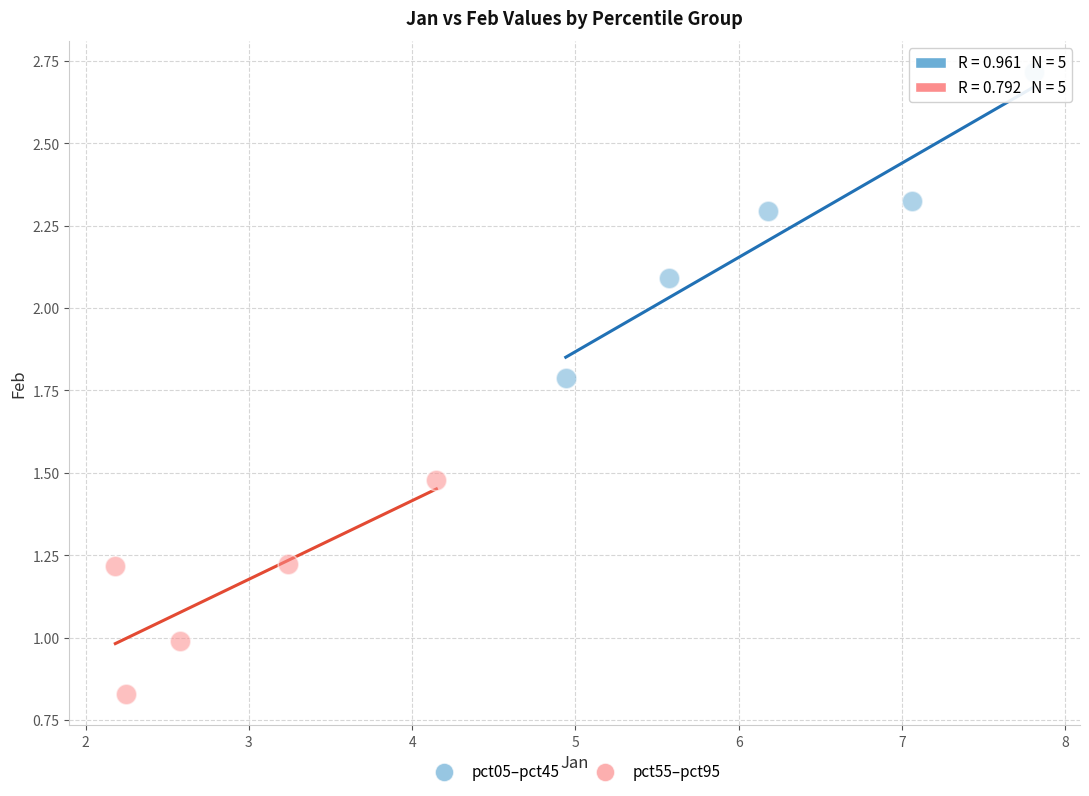

Which series has the widest spread of Y values?

pct05–pct45